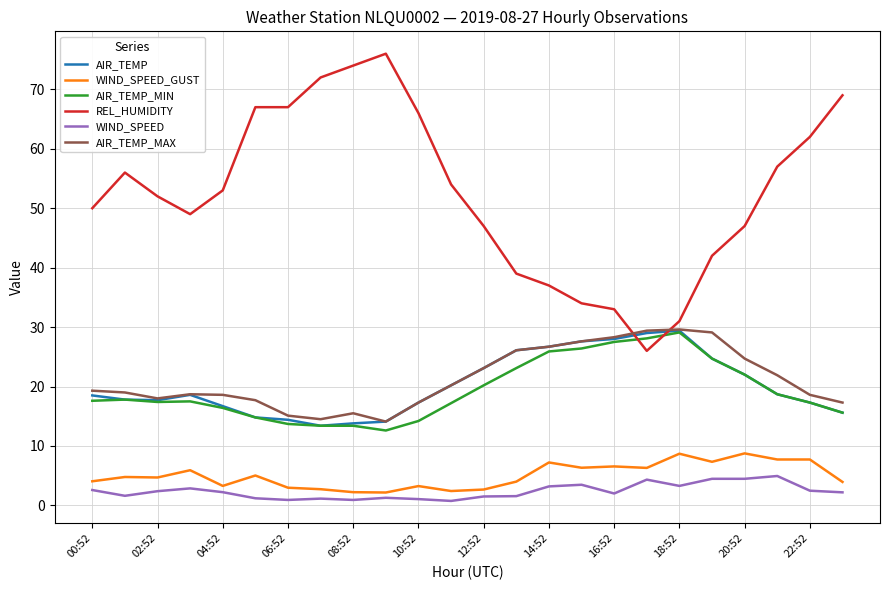

What is the difference between the maximum and minimum values in the WIND_SPEED_GUST series?

6.6